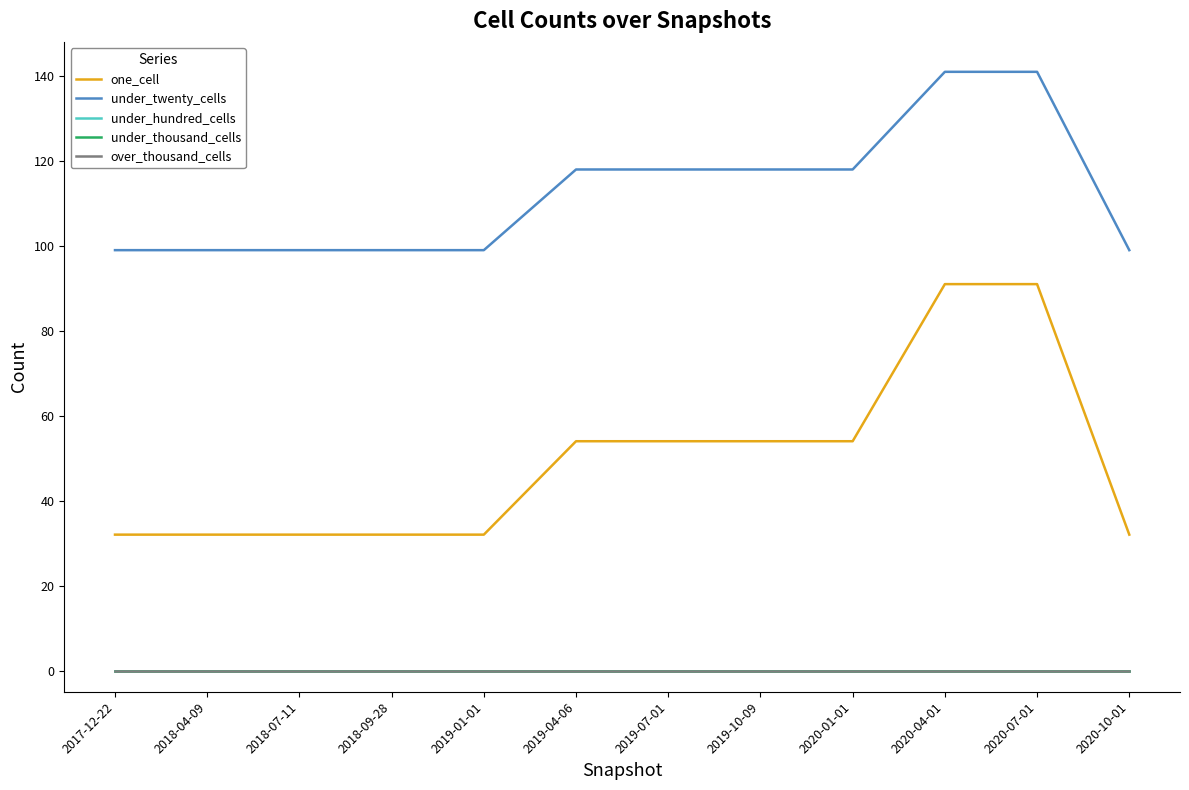

Does the chart display data point markers on the line(s)?

No